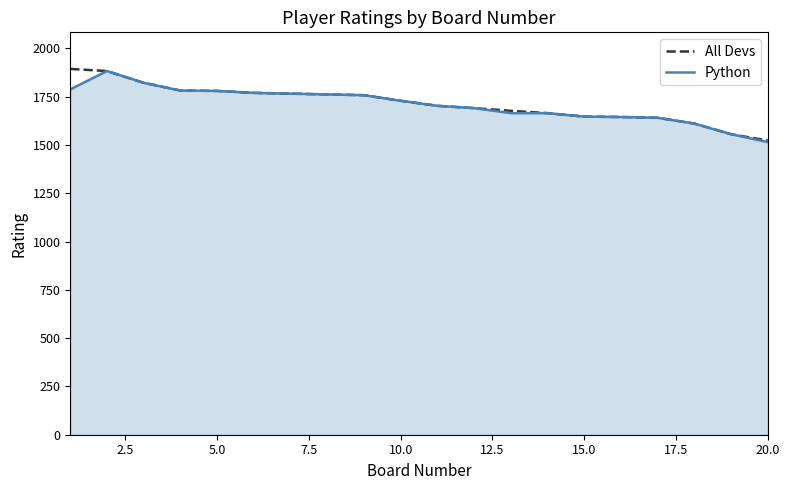

What is the minimum value for All Devs?

1523